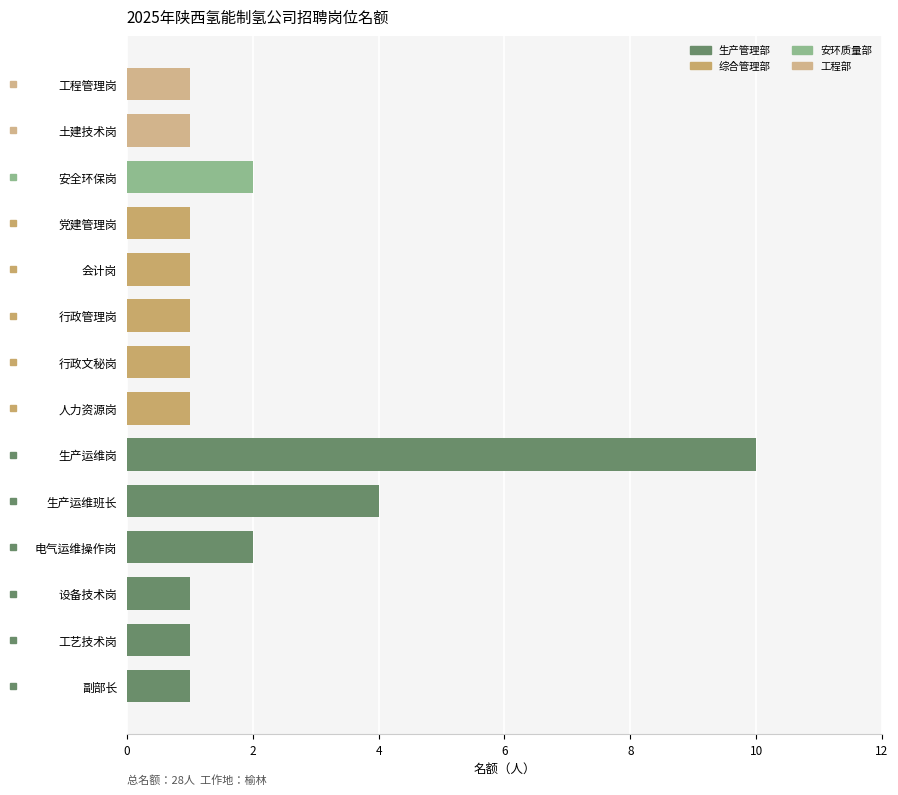

What is the sum of all values?

28